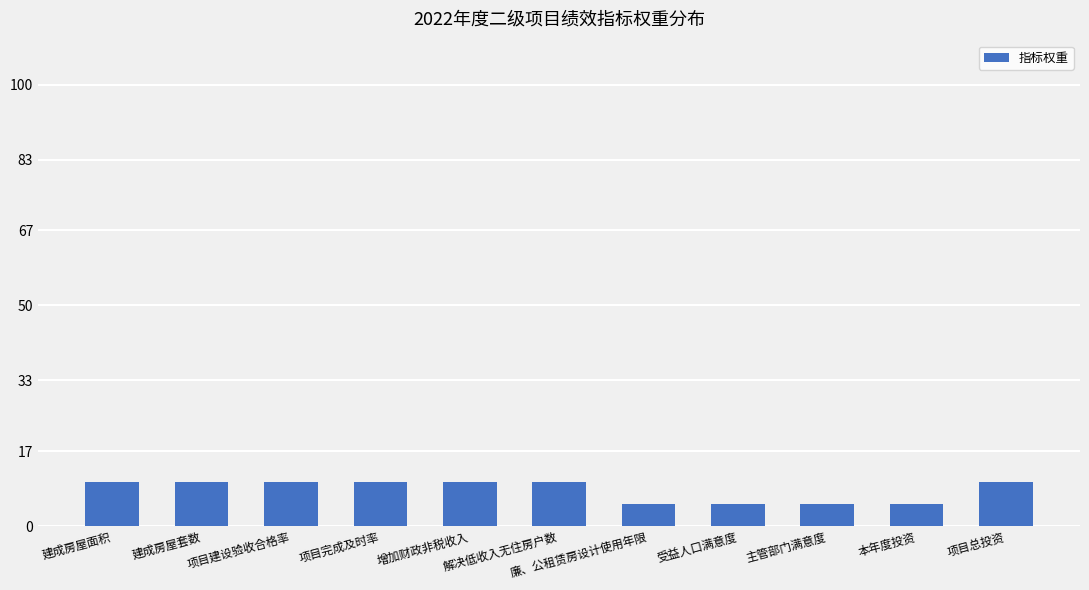

How many values are between 5 and 10?

11